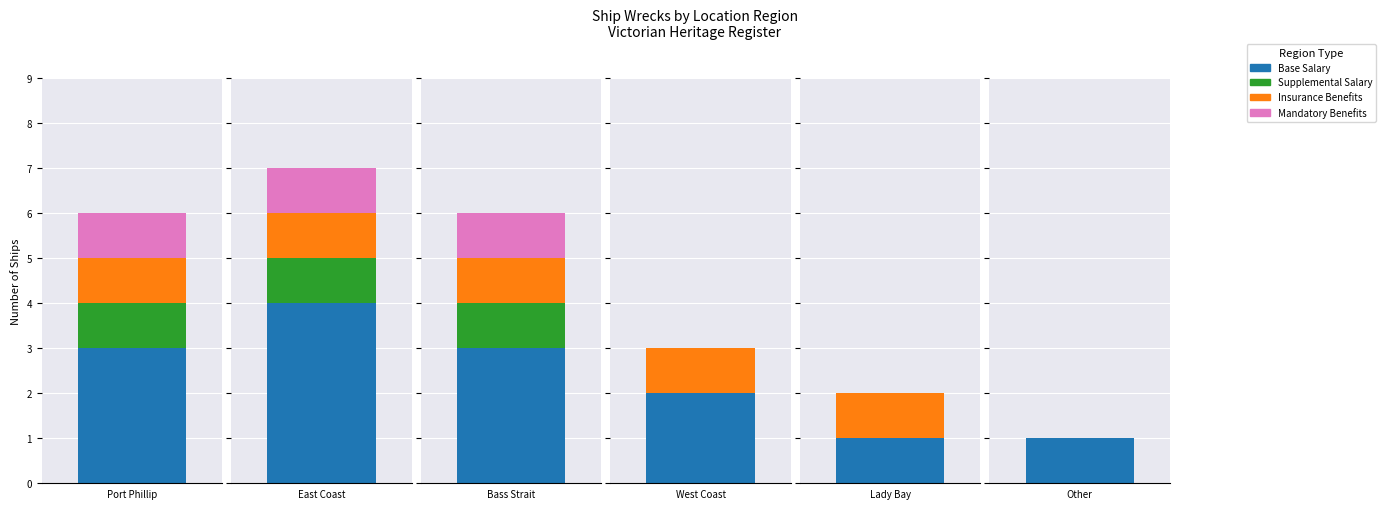

How many data points are above 6?

1